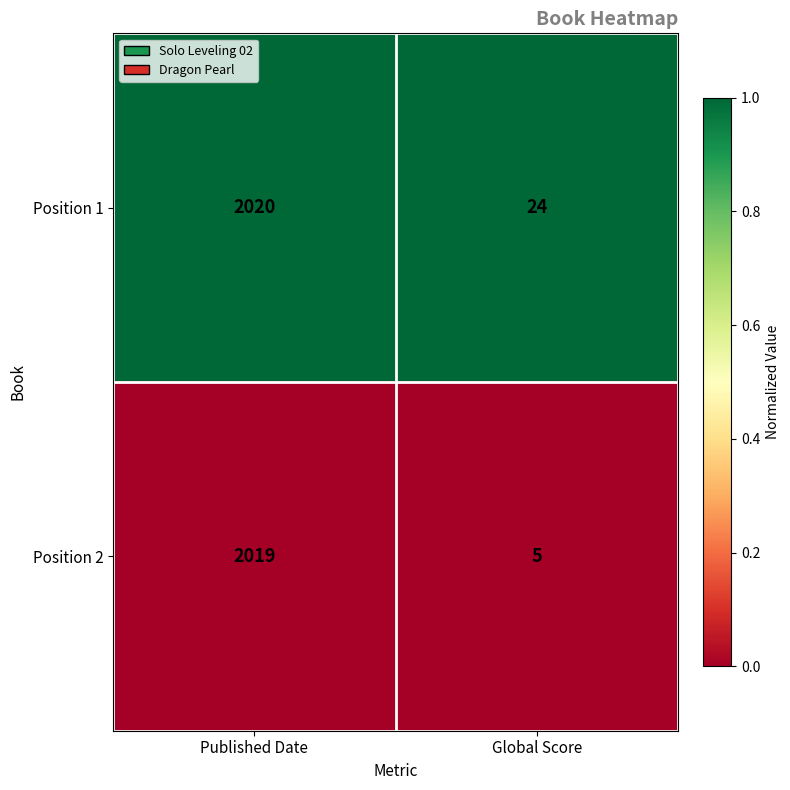

Rank the series by their maximum value, from highest to lowest.

Position 1, Position 2